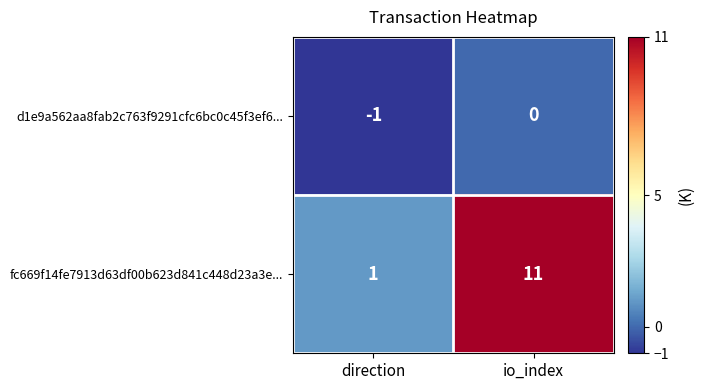

What is the smallest value displayed?

-1